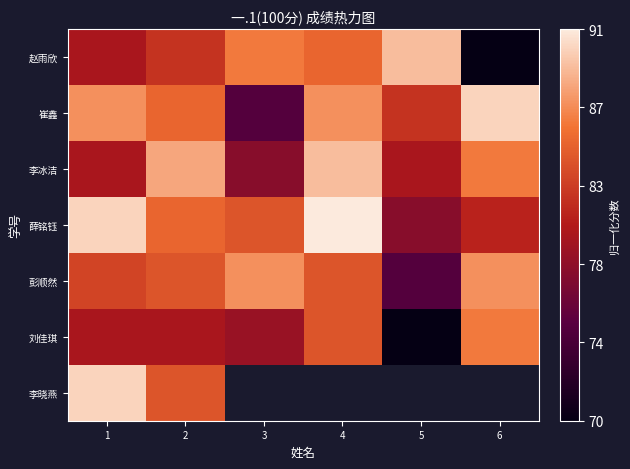

What is the spread (max minus min) of values at 2?

0.4